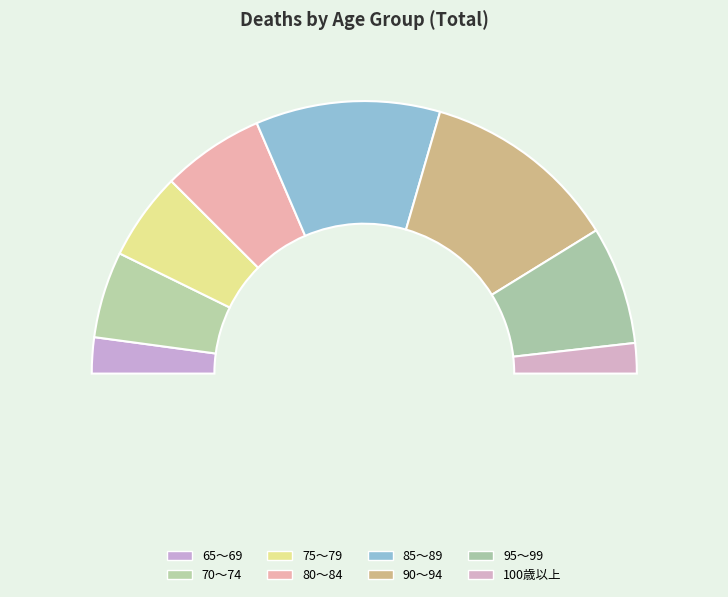

What percentage do 75～79 and 90～94 together represent?

33.8%